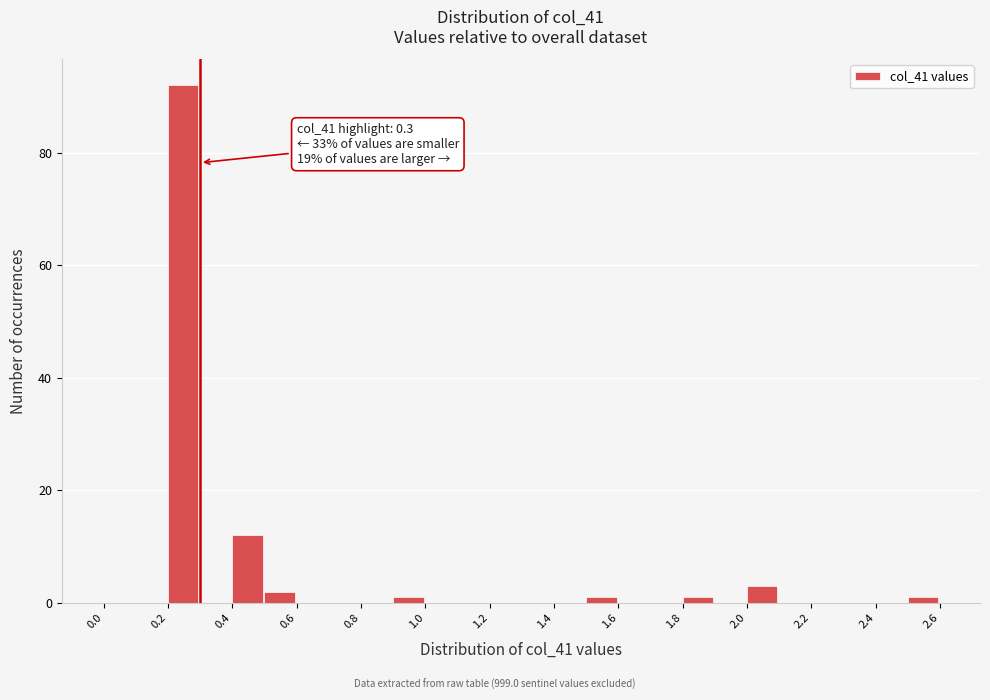

Over which range of the x-axis is the bar tallest?

0.2 to 0.3